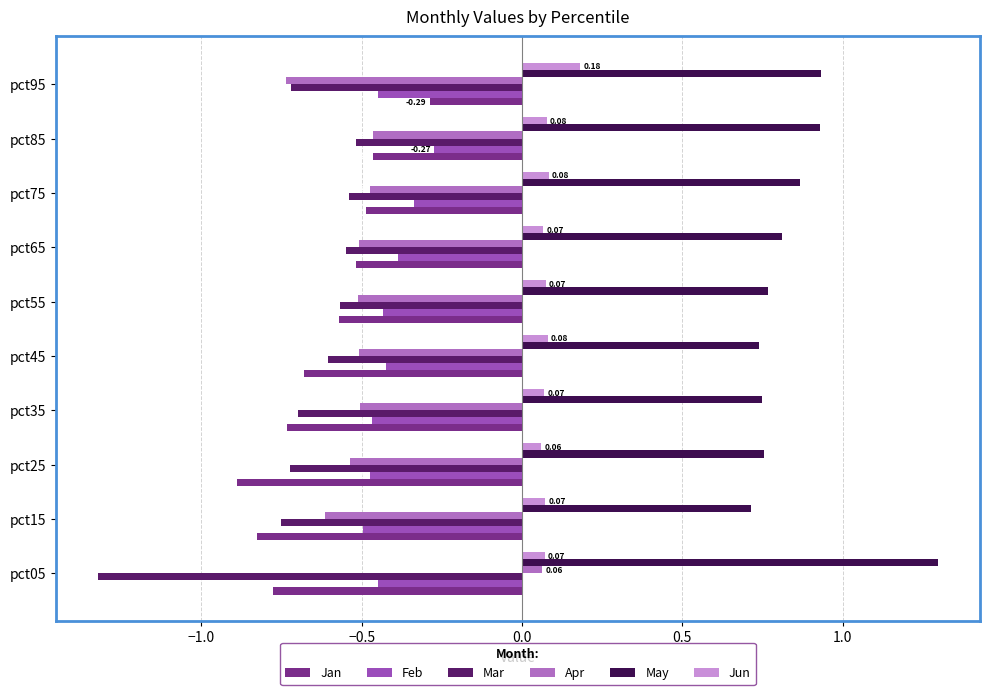

How many data points does each series have?

10